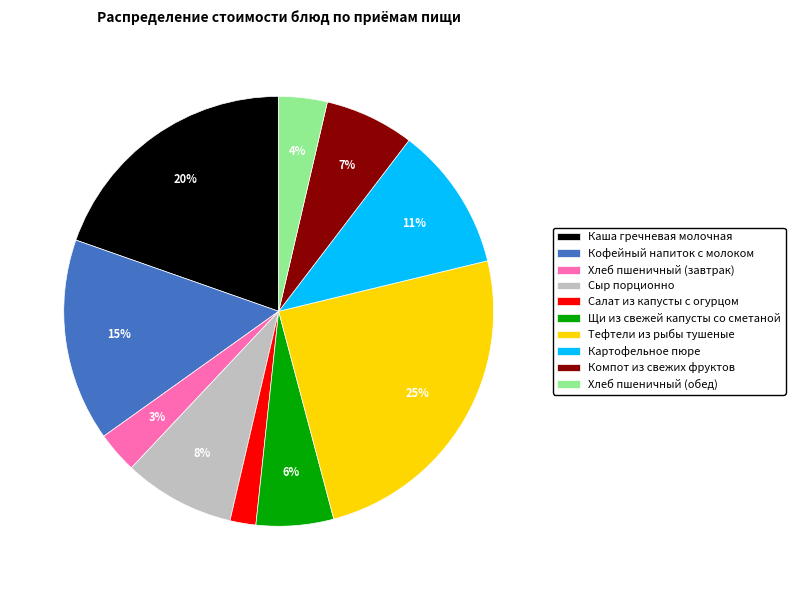

To the nearest percent, what is the combined percentage of Салат из капусты с огурцом and Картофельное пюре?

13%